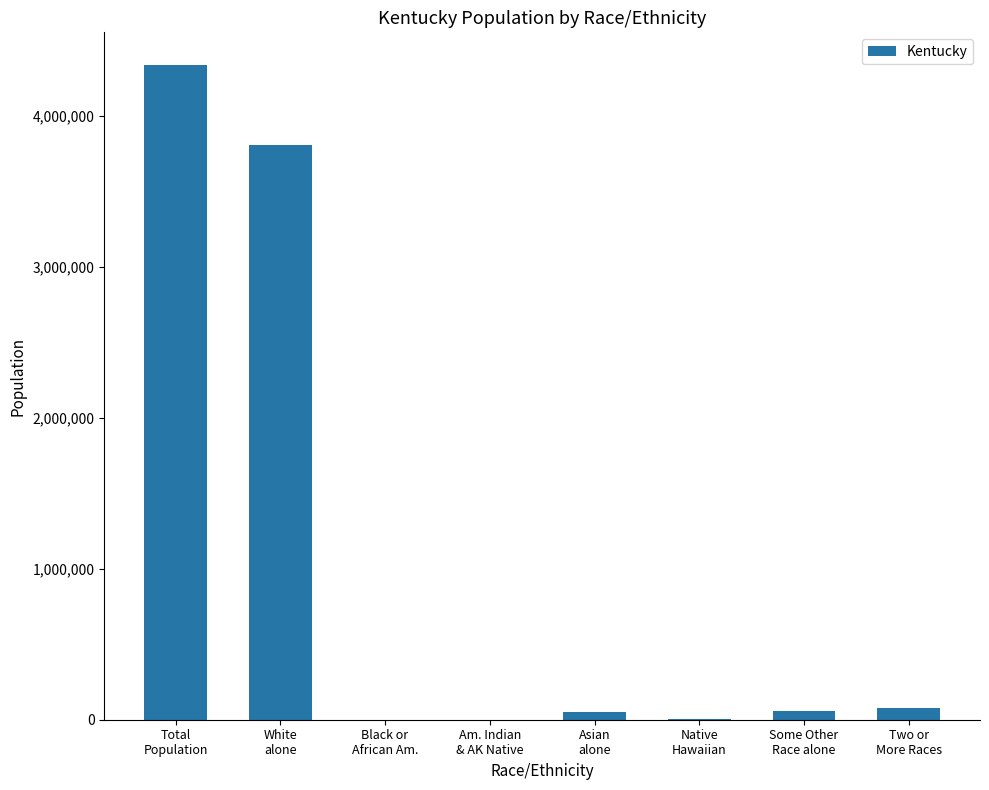

What is the sum of all values?

8331624